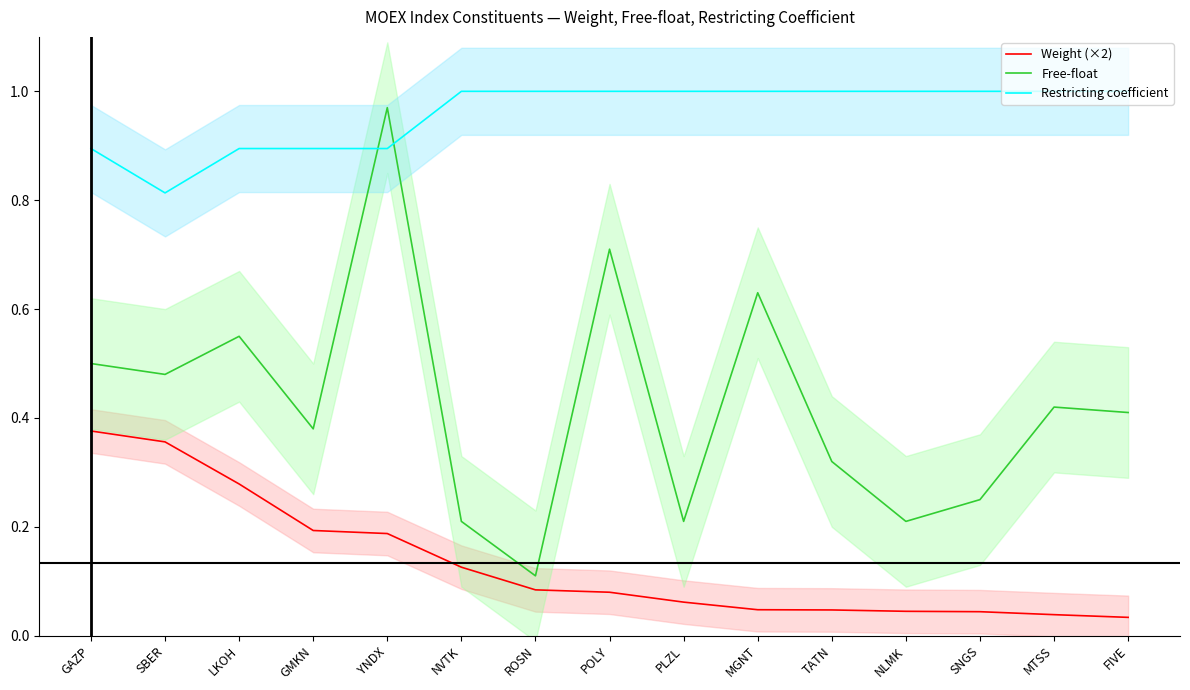

At which label is Weight (×2) closest to 0?

FIVE